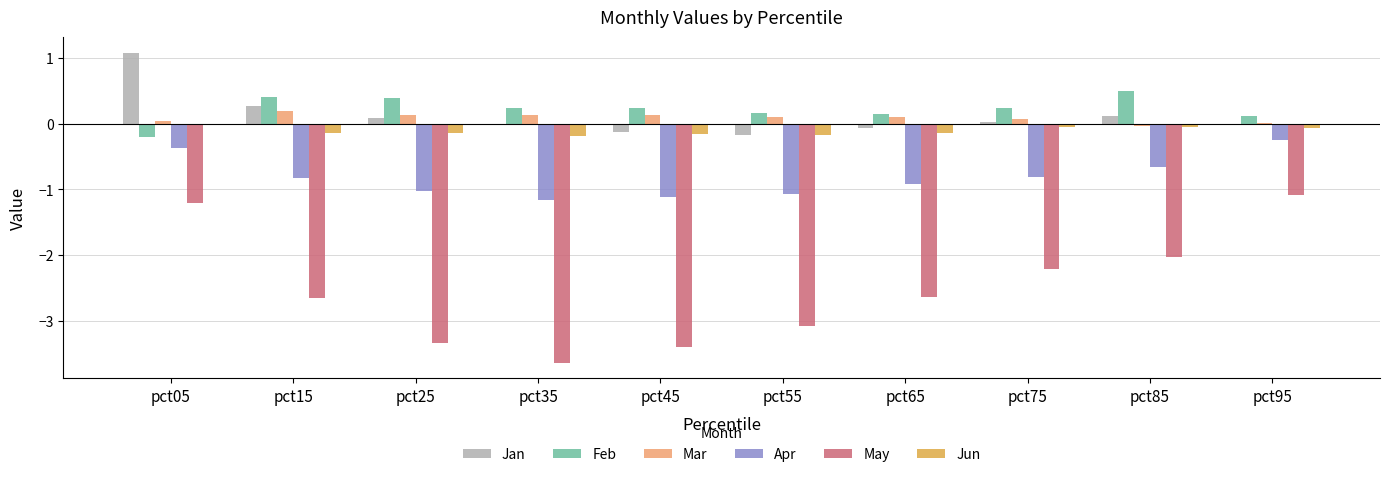

Is it true that Feb equals 0.4 at pct25?

True